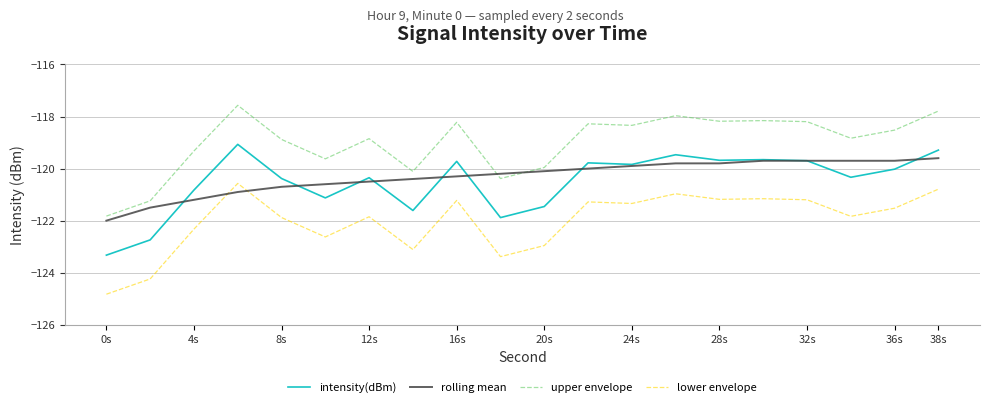

True or false: intensity(dBm) and lower envelope cross at least once.

False